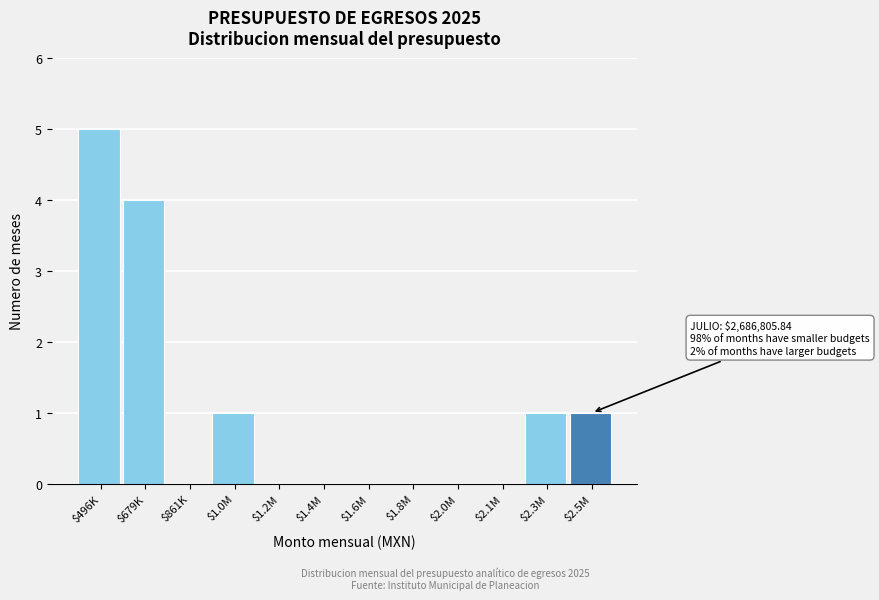

Which label corresponds to the largest value in the chart?

$496K